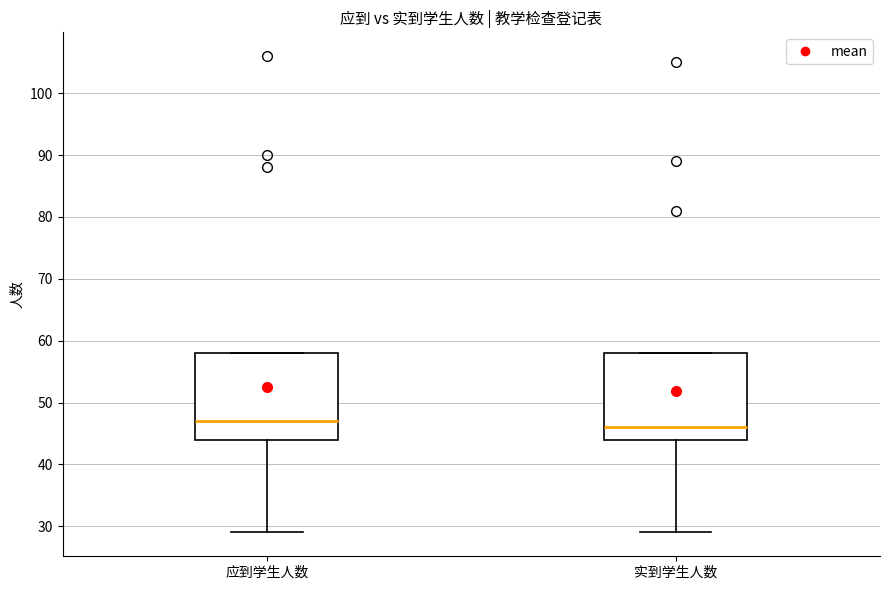

Which box has the highest median line?

应到学生人数